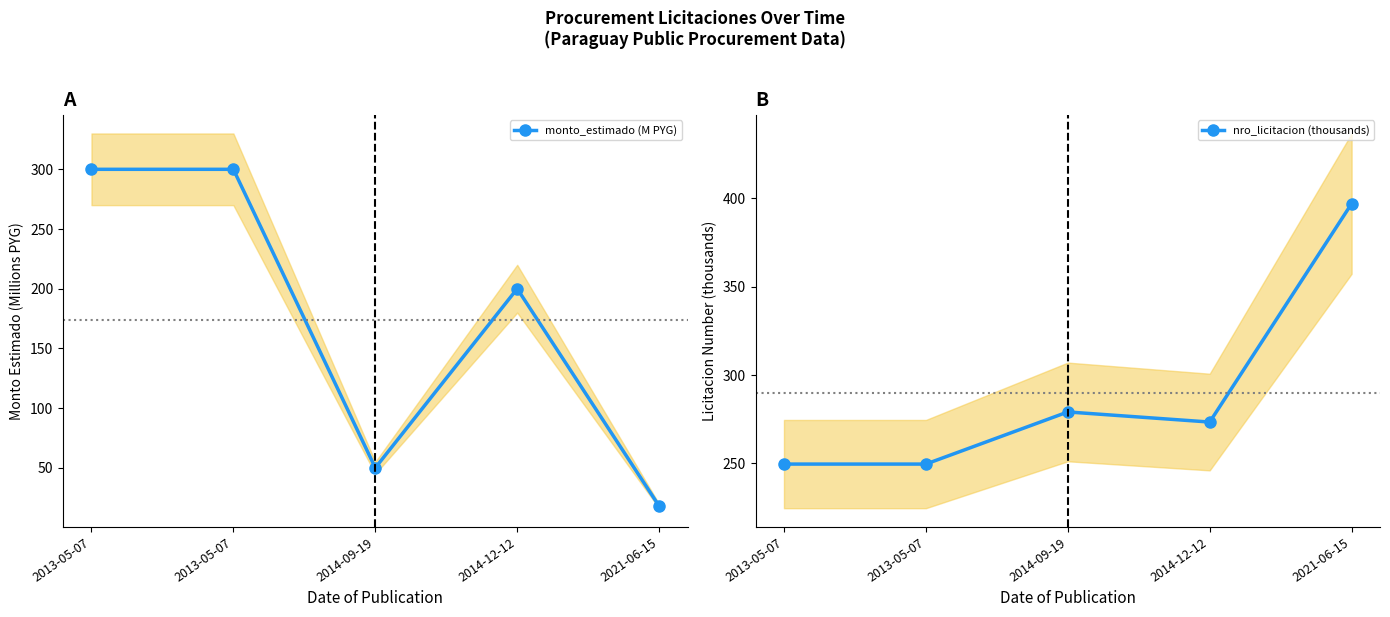

The monto_estimado (M PYG) series shows 65.2 at 2014-09-19. True or false?

False